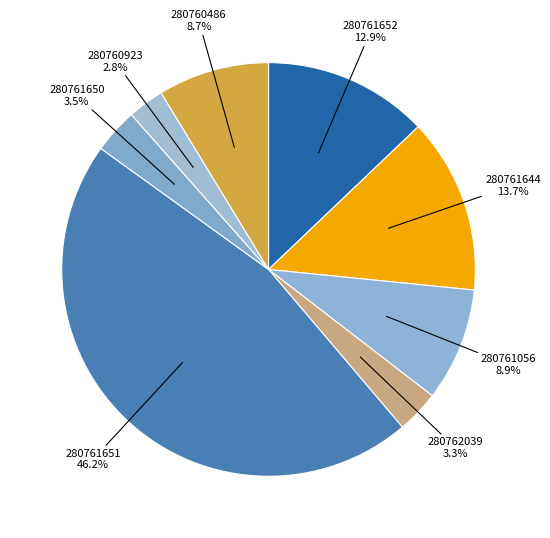

What is the largest slice in the pie chart?

280761651